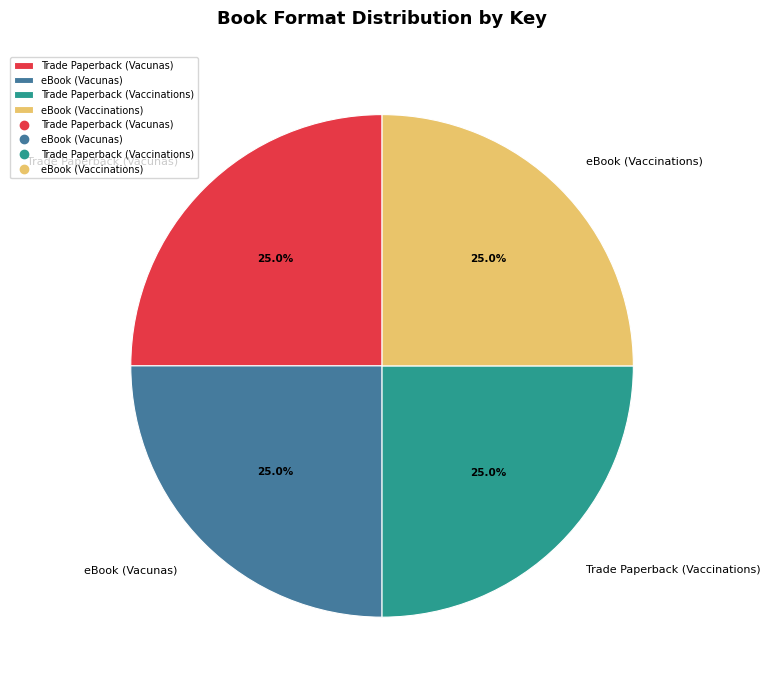

What is the ratio of the value at Trade Paperback (Vacunas) to the value at eBook (Vacunas)?

1.0